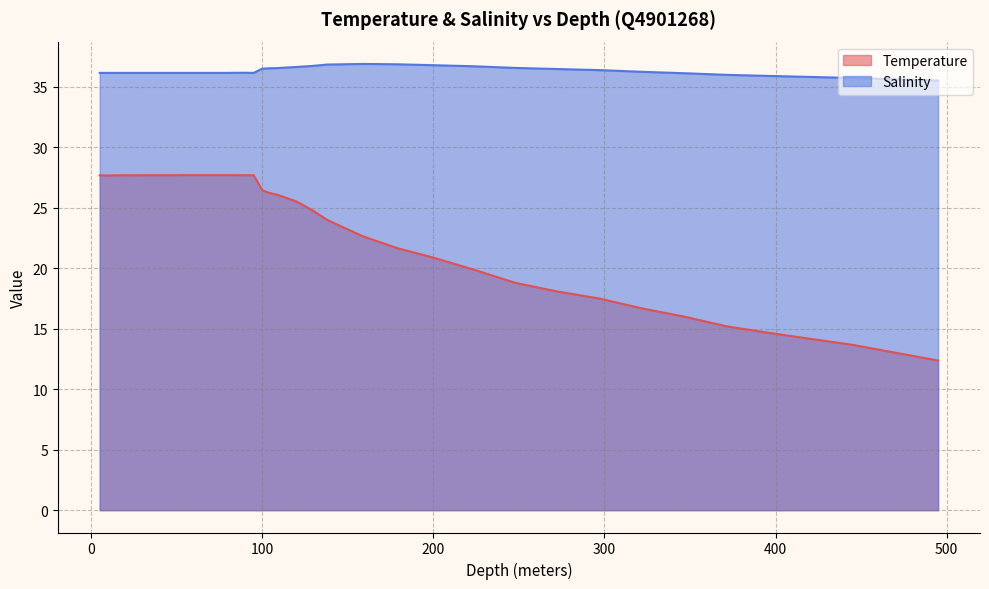

Is it true that Salinity equals 57.4 at 35.0?

False